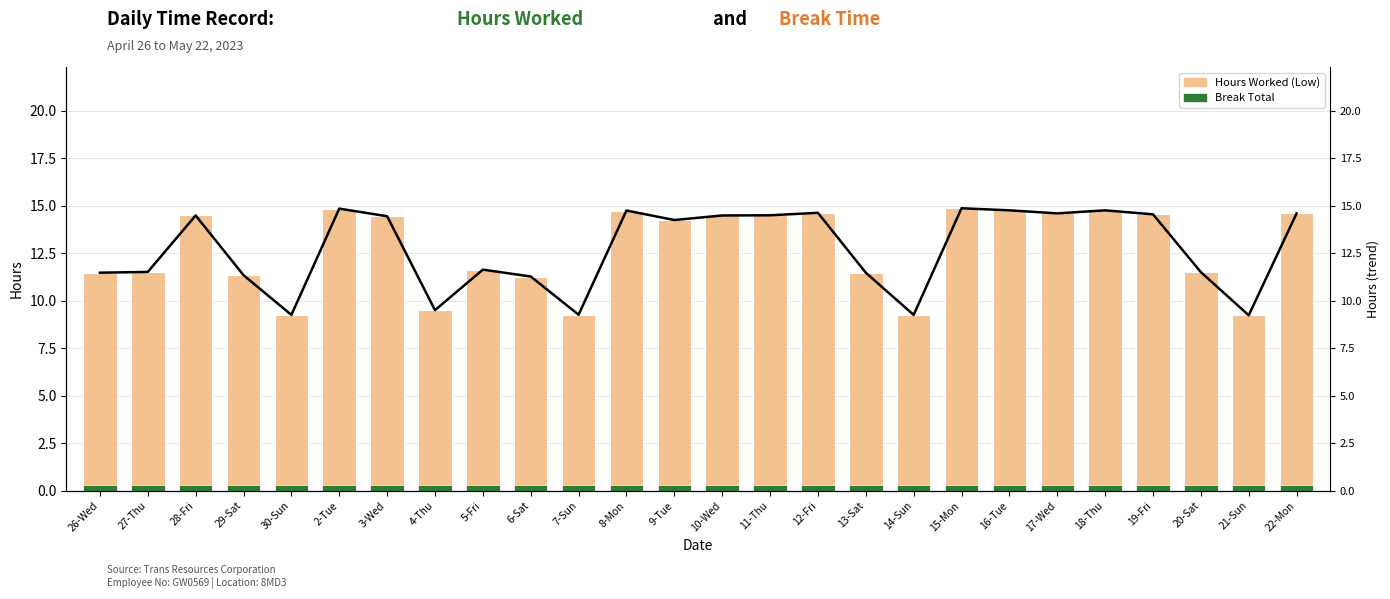

The Hours trend series shows 7.5 at 3-Wed. True or false?

False